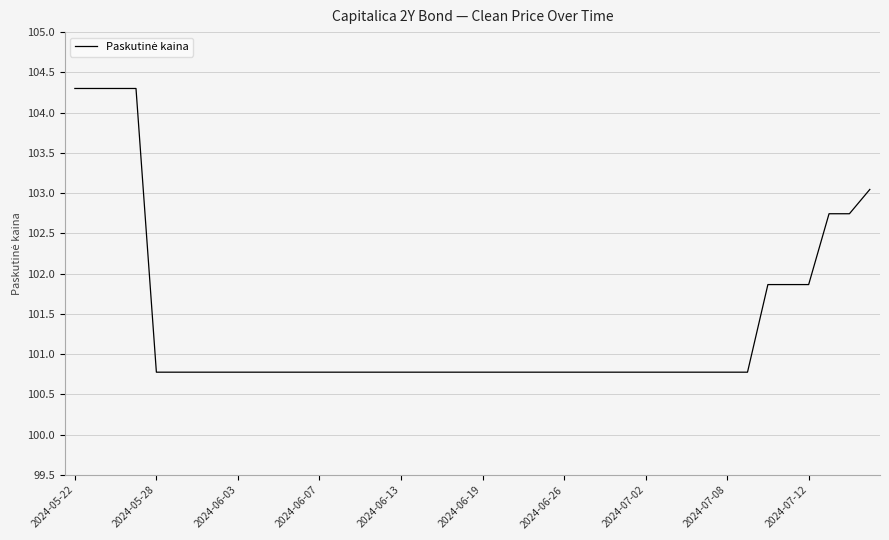

What is the greatest value displayed?

104.3